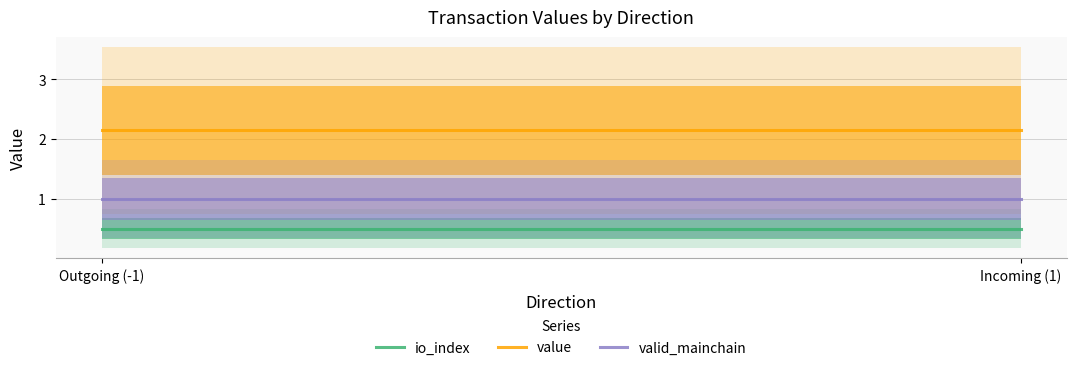

What is the label of the 1st point from the left?

Outgoing (-1)